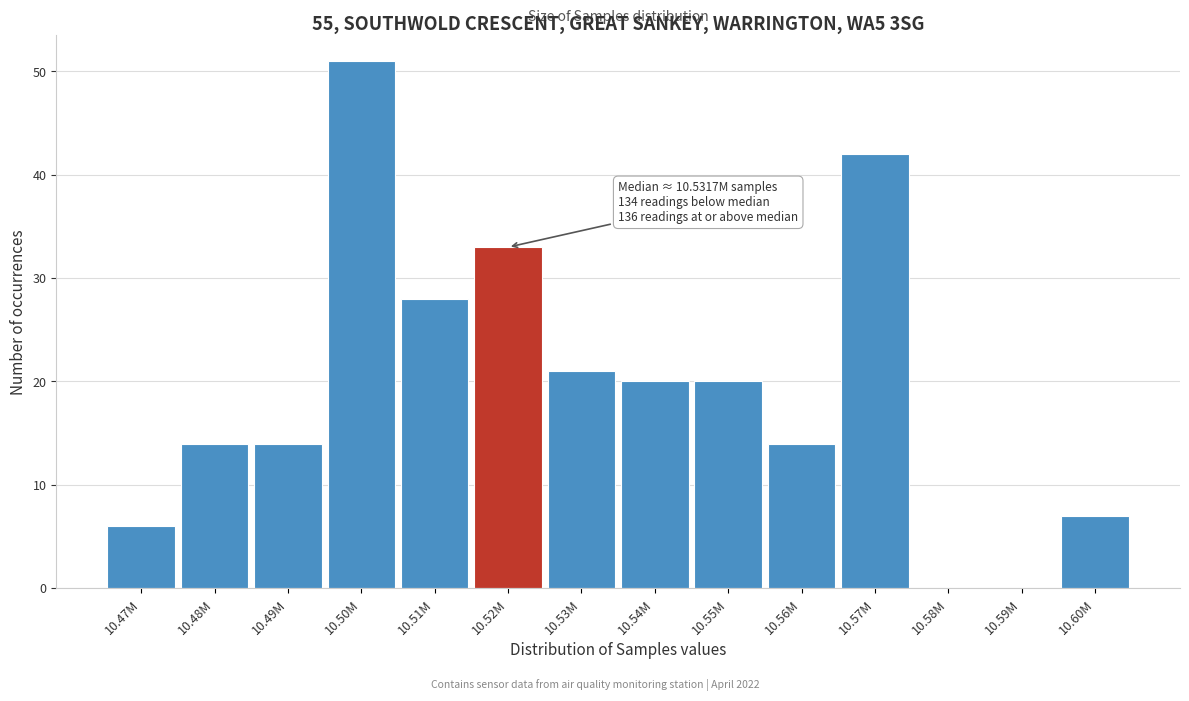

Reading left to right, list all the values displayed in this chart.

10.47M=6	10.48M=14	10.49M=14	10.50M=51	10.51M=28	10.52M=33	10.53M=21	10.54M=20	10.55M=20	10.56M=14	10.57M=42	10.58M=0	10.59M=0	10.60M=7